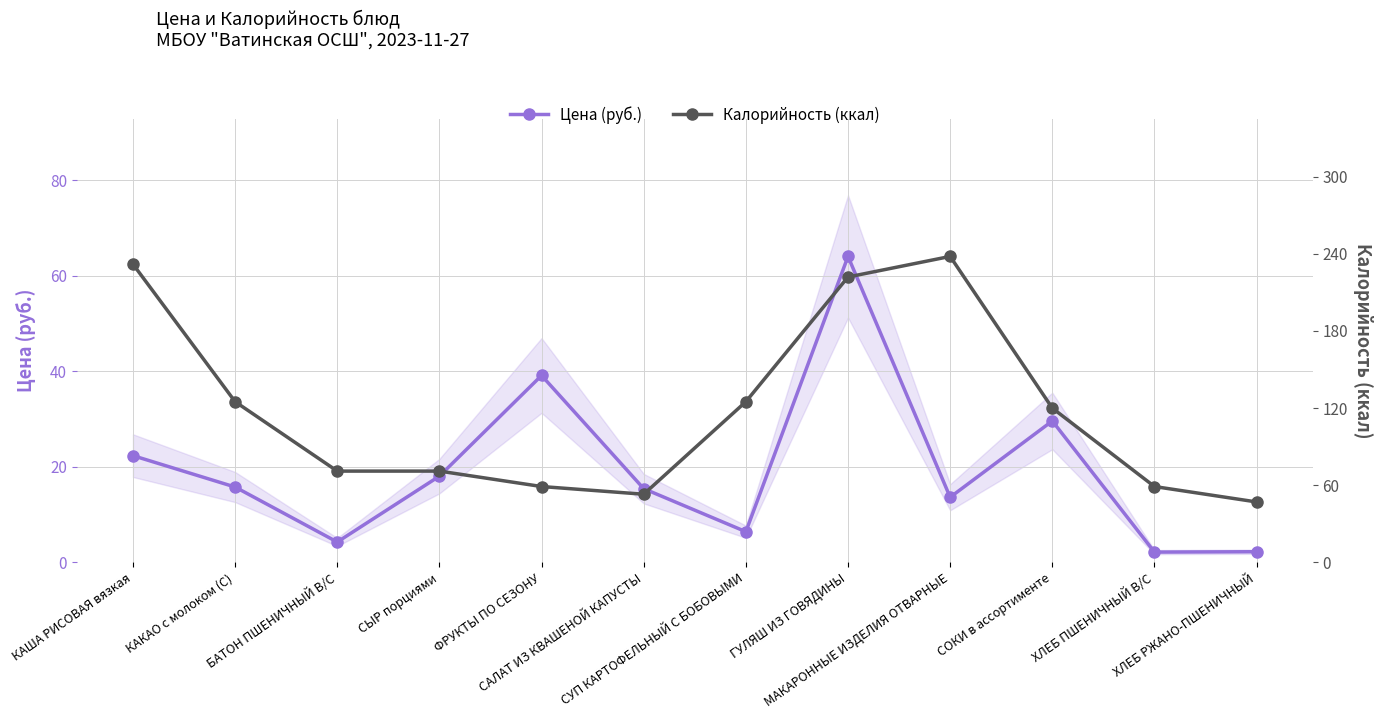

What is the total value across all series at ХЛЕБ РЖАНО-ПШЕНИЧНЫЙ?

49.2